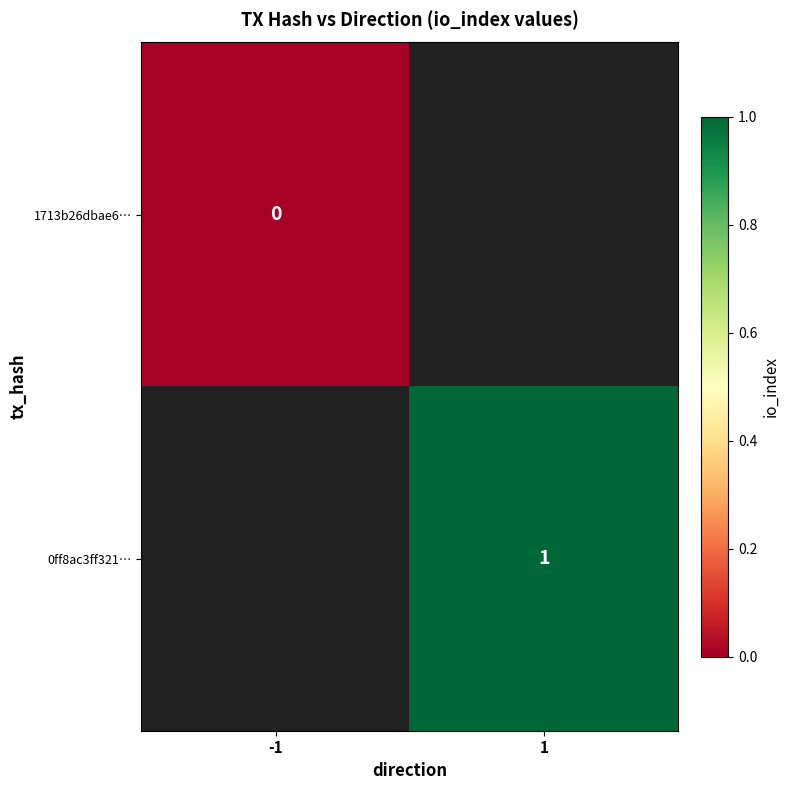

Which category has the lowest value across all series?

-1